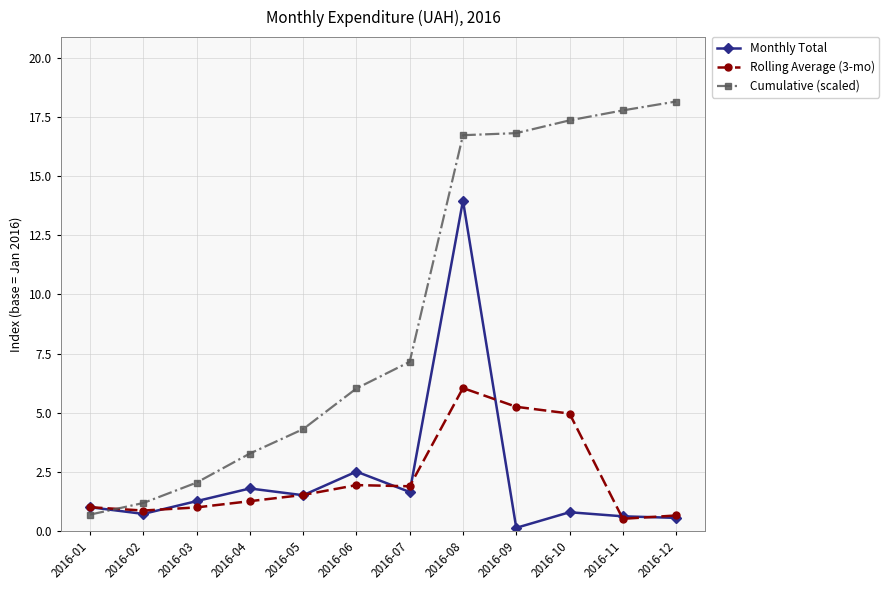

What is the approximate value of Cumulative (scaled) at 2016-10?

17.4